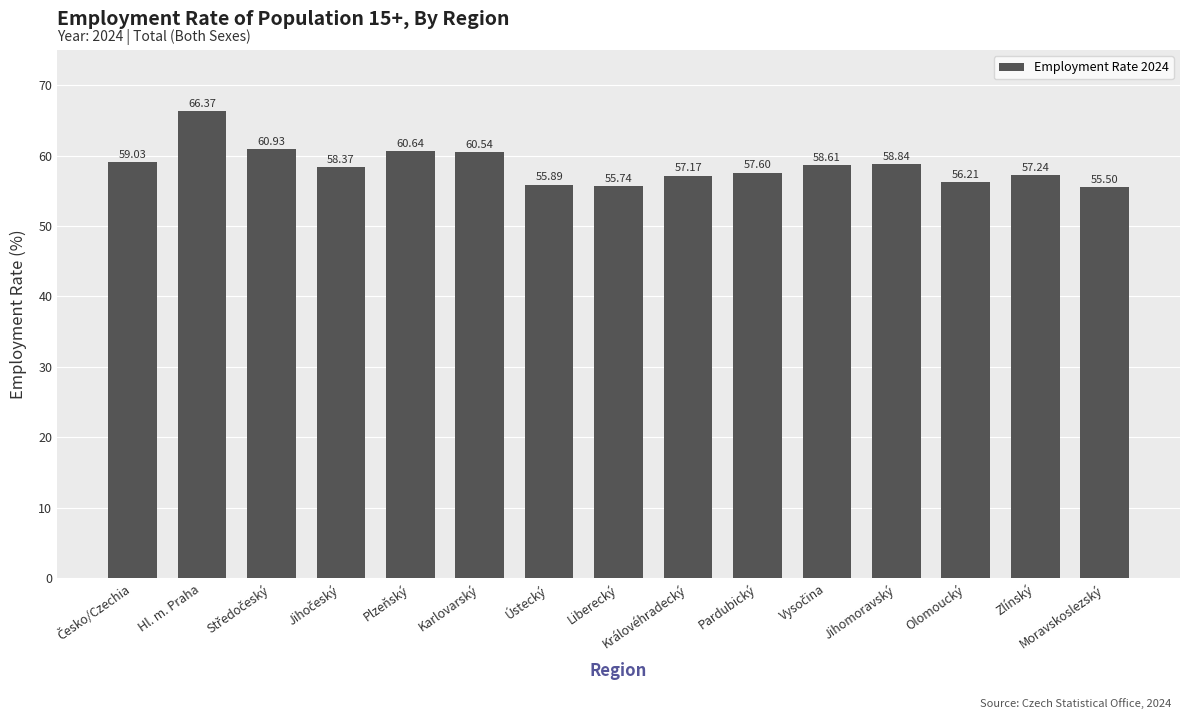

Where is the data nearest to the value 60?

Karlovarský